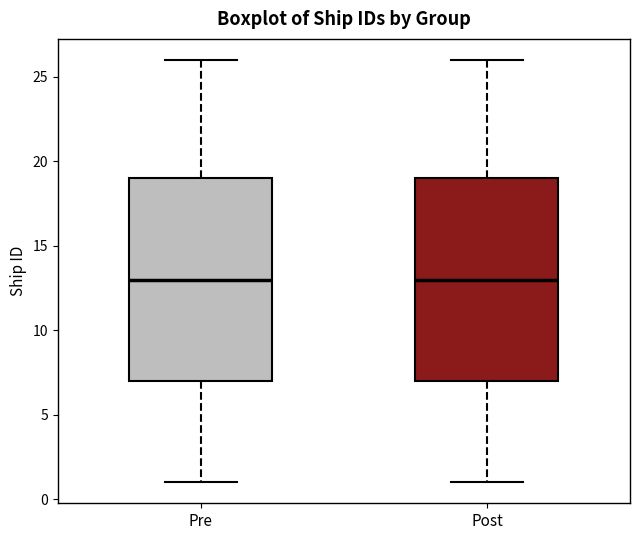

Where does the lower whisker of the box for Post end on the y-axis? The values are not printed on the chart, so give them approximately, as read against the axis.

1